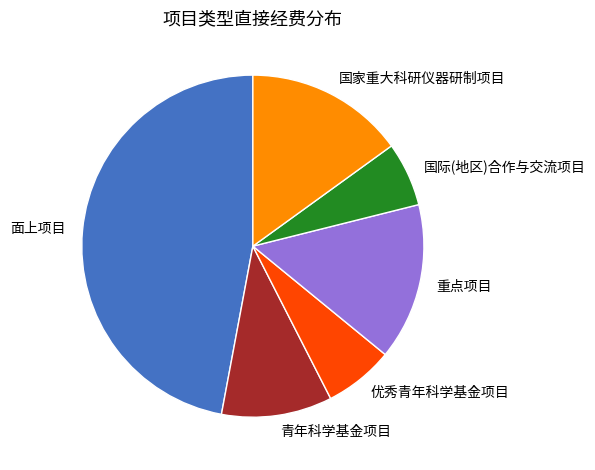

How many slices are in this pie chart?

6